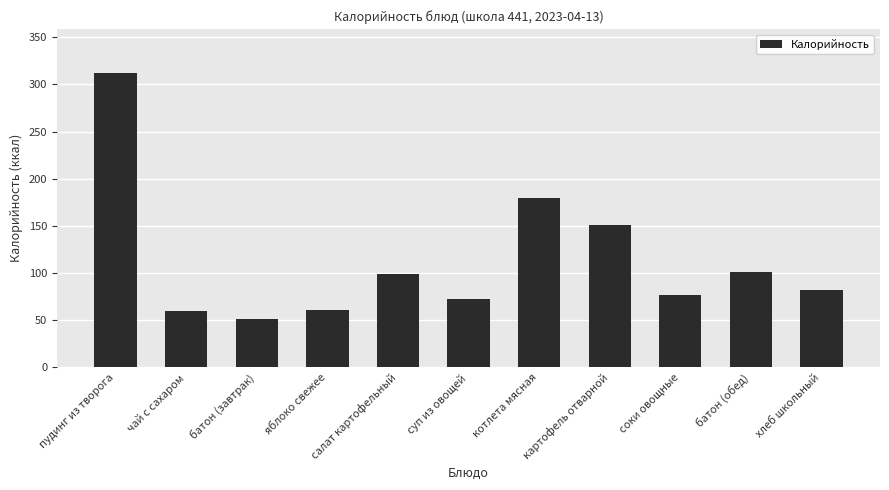

What is the change in value from чай с сахаром to соки овощные?

+17